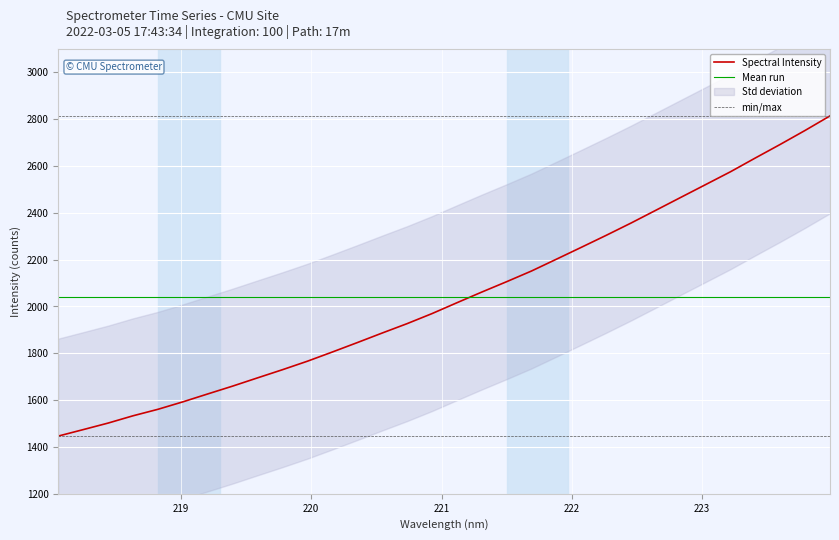

True or false: Mean run and min/max intersect in this chart.

False